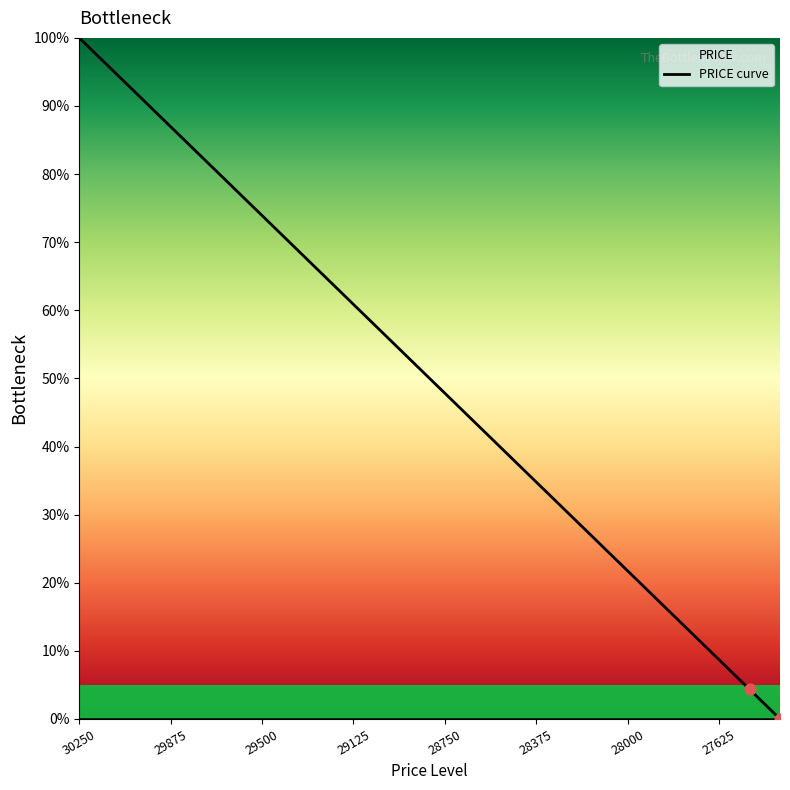

What is the change in value from 28250 to 27750?

-17.4